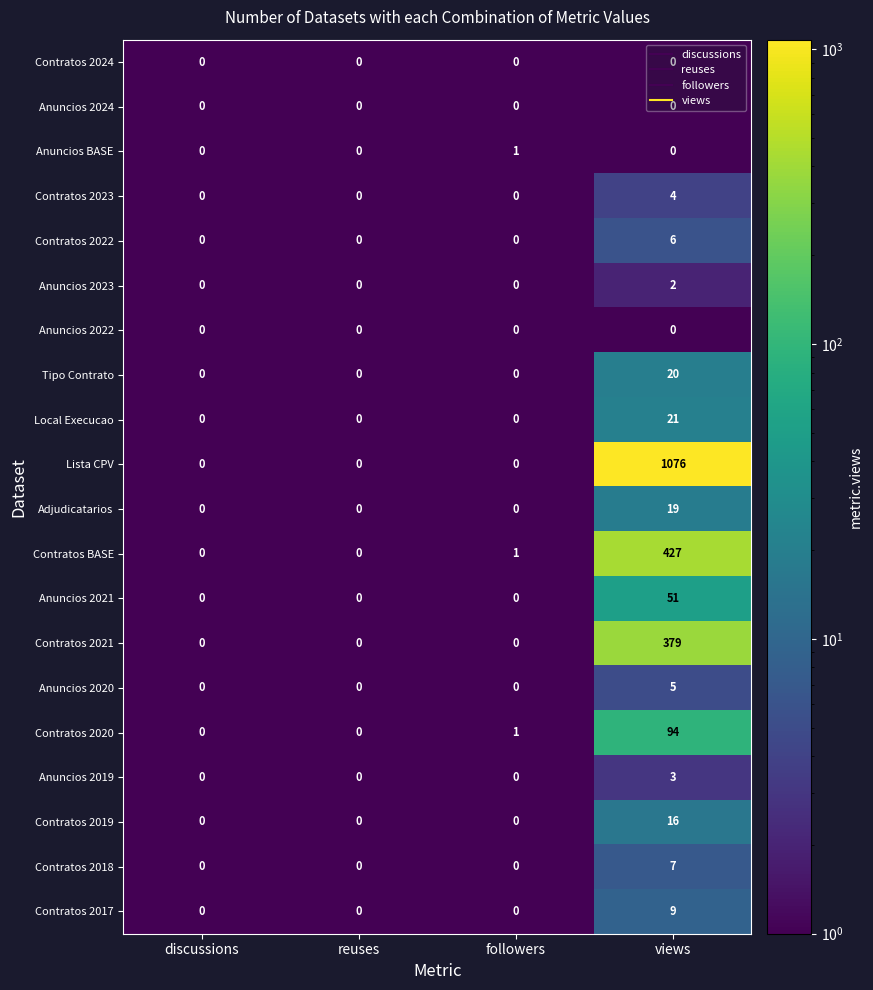

What is the greatest value displayed?

1076